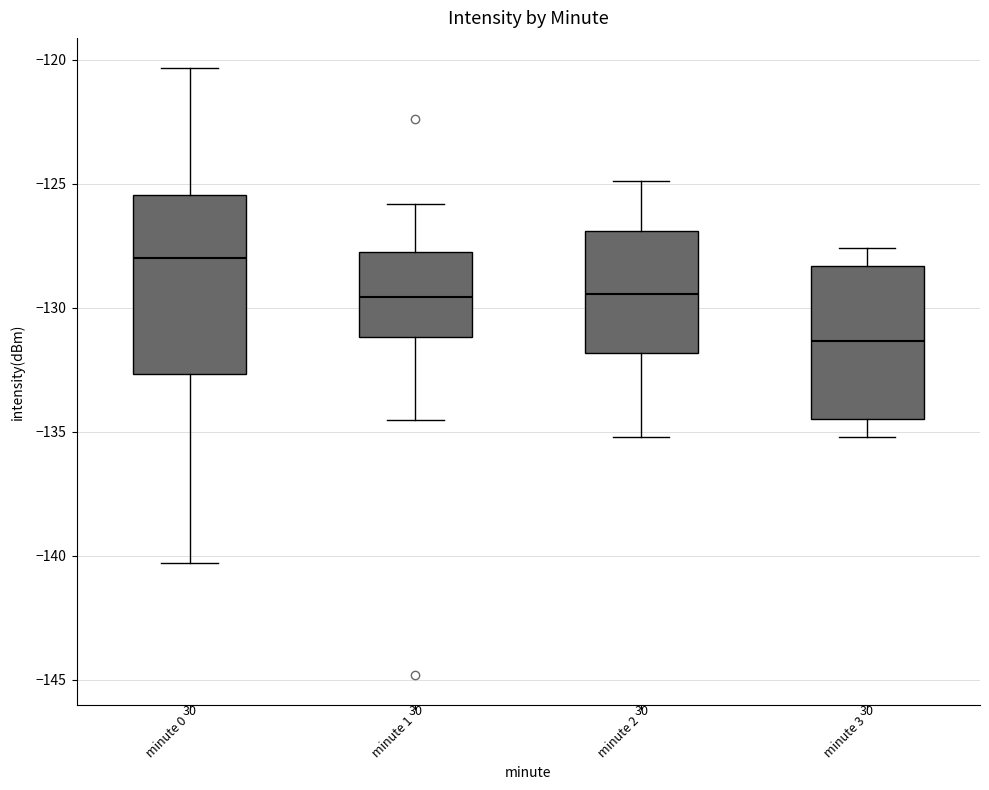

Comparing the boxes themselves (not the whiskers), which one is the tallest?

minute 0